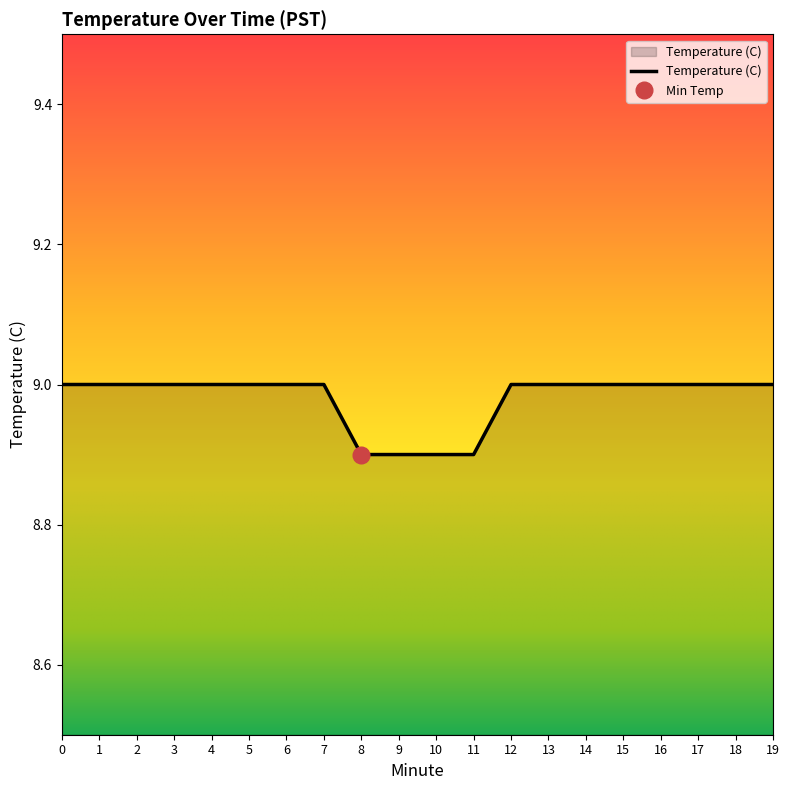

True or false: there are more than 1 points higher than both neighbors.

False